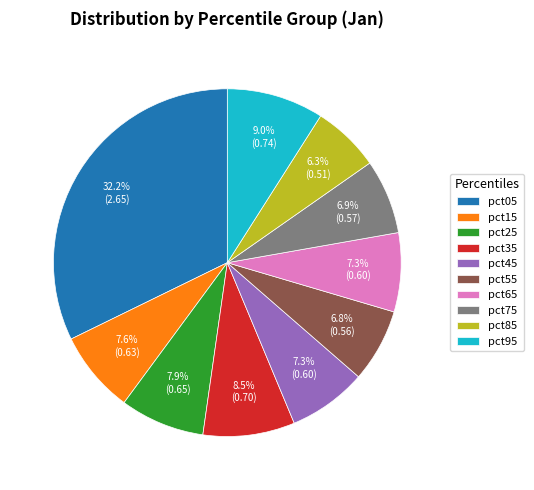

Which slice is the largest?

pct05